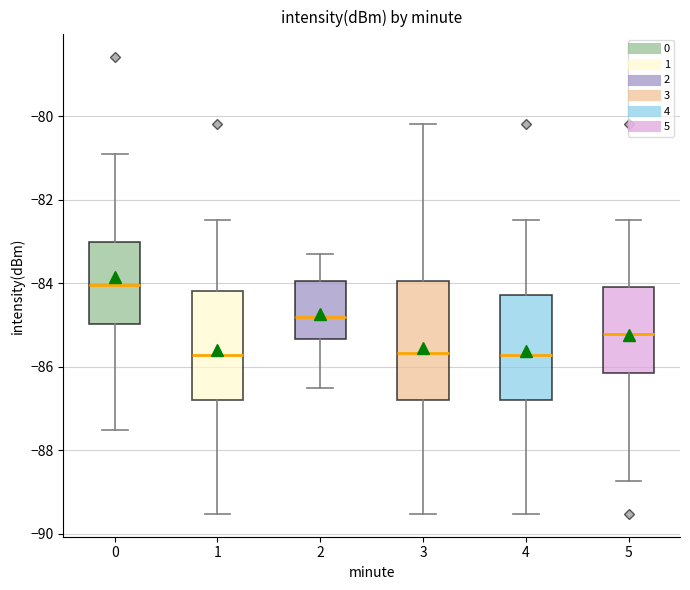

Which box is the tallest, from its lower edge to its upper edge?

3